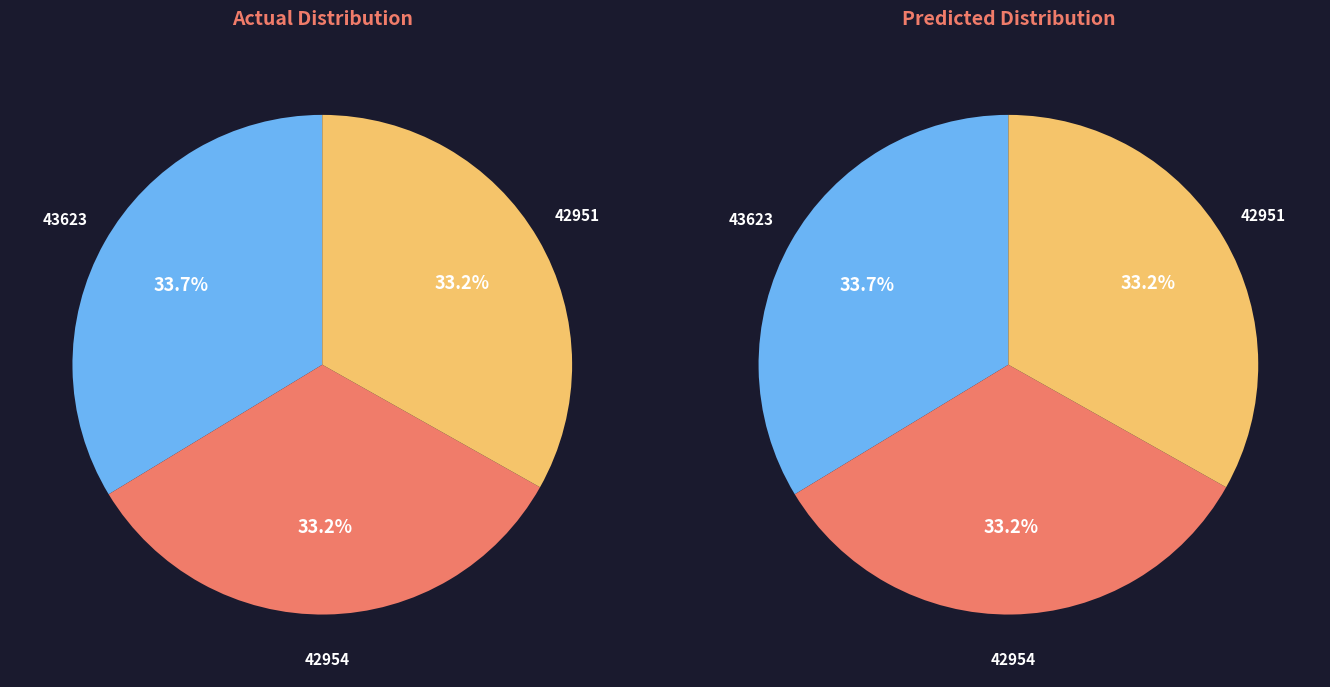

Combined, what portion of the pie is Item 43623 and Item 42954?

66.8%